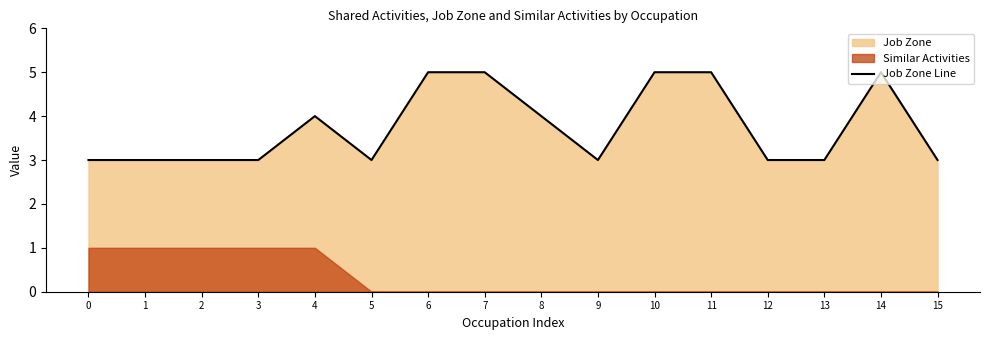

What is the change in value from 6 to 12?

-2